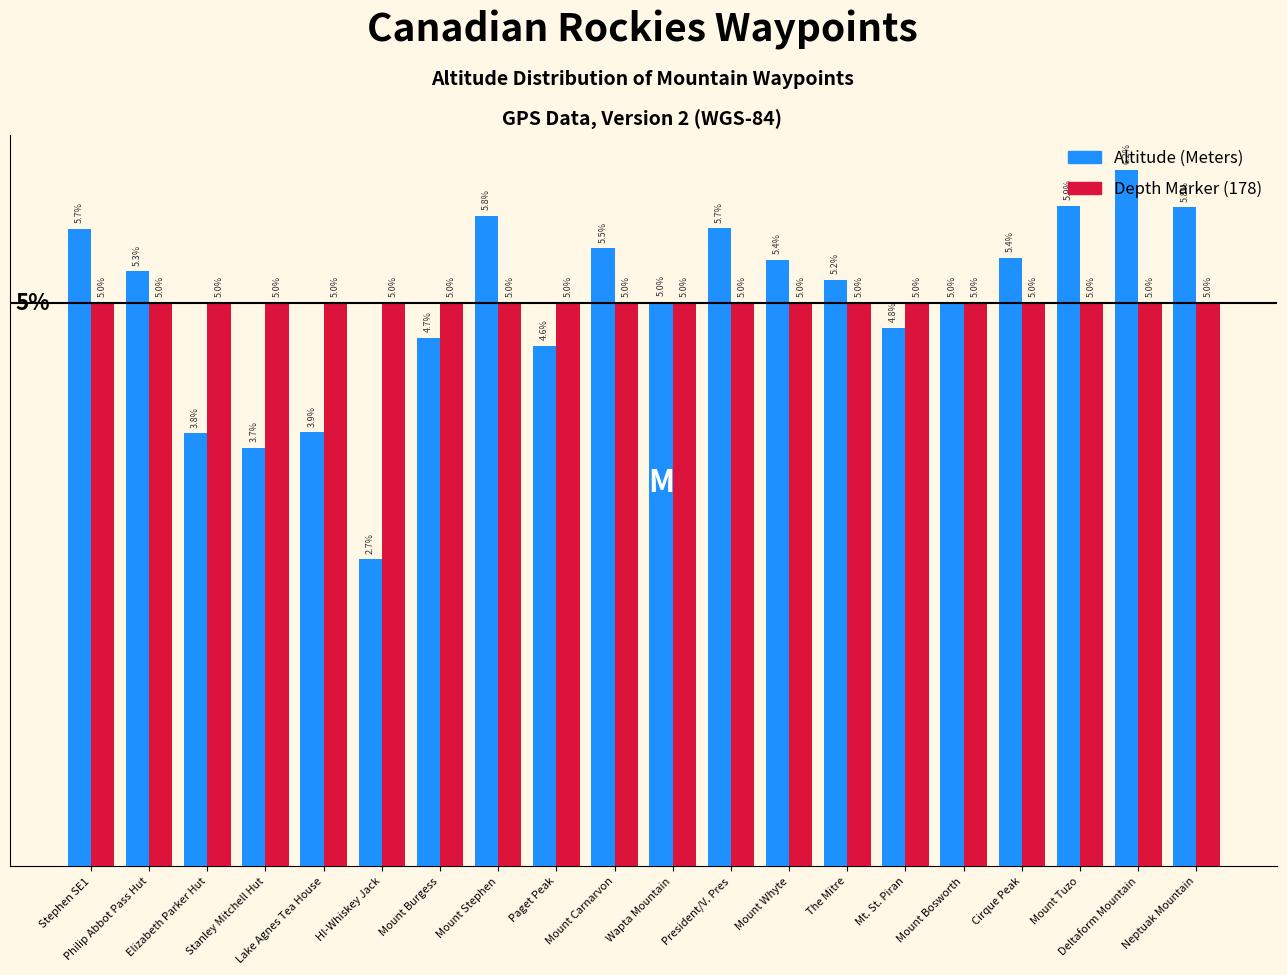

Which label corresponds to the largest value in the chart?

Deltaform Mountain